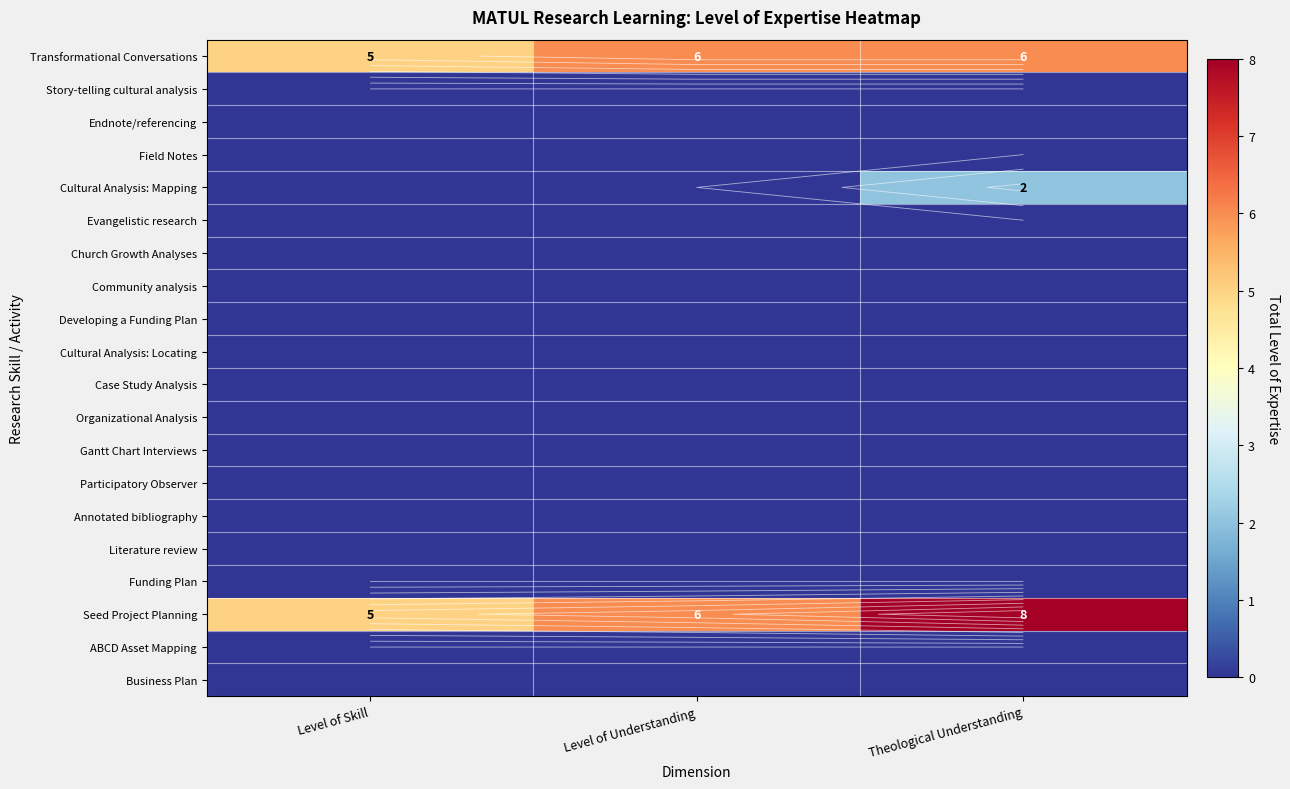

At which label does ABCD Asset Mapping reach its minimum?

Level of Skill